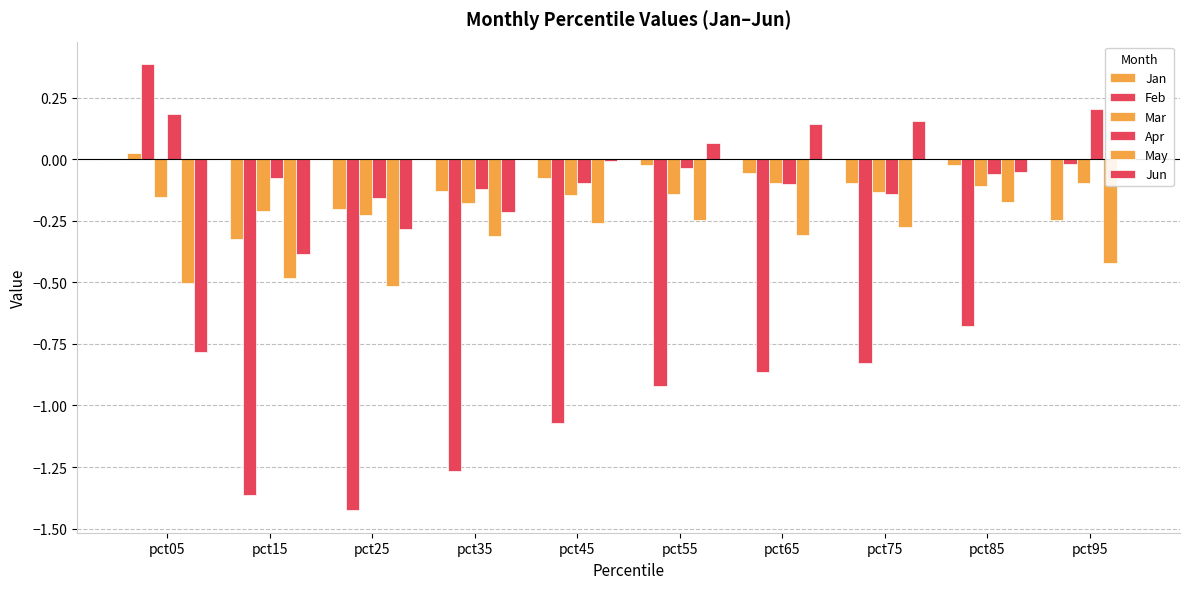

How many data points does each series have?

10